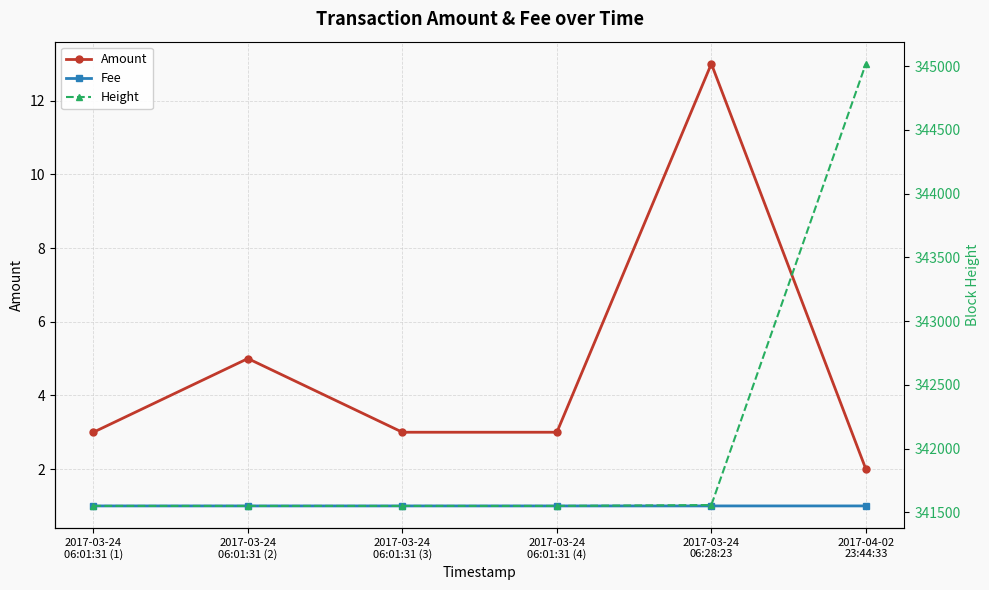

Which series changed the most between 2017-03-24
06:01:31 (2) and 2017-04-02
23:44:33?

Height